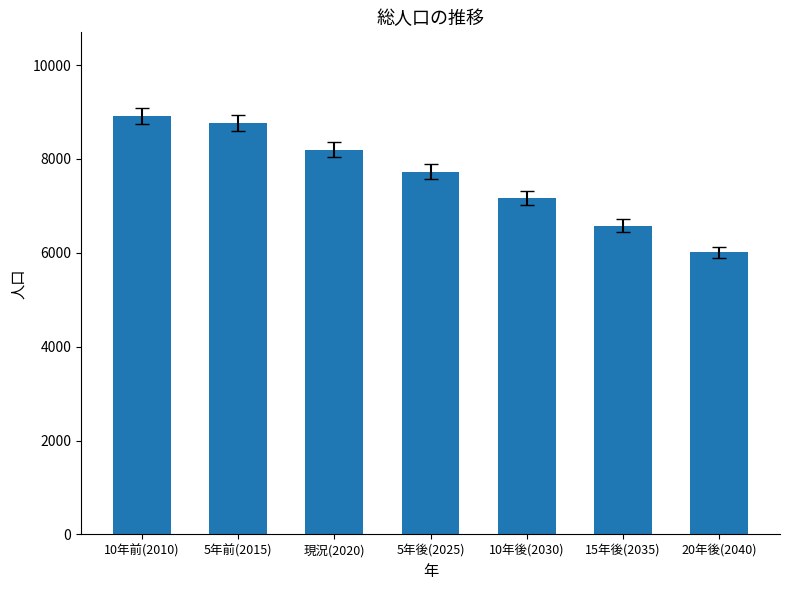

What is the sum of the values at 10年後(2030) and 20年後(2040)?

13181